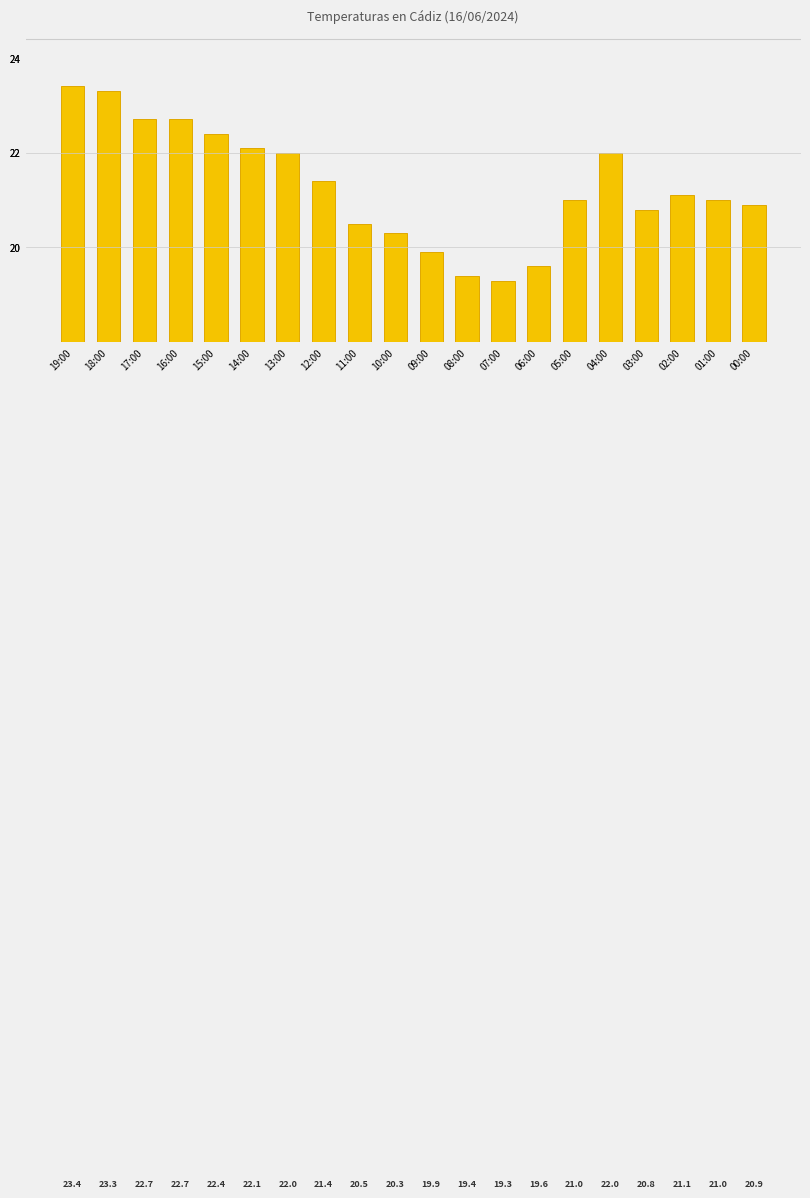

What is the change in value from 14:00 to 01:00?

-1.1